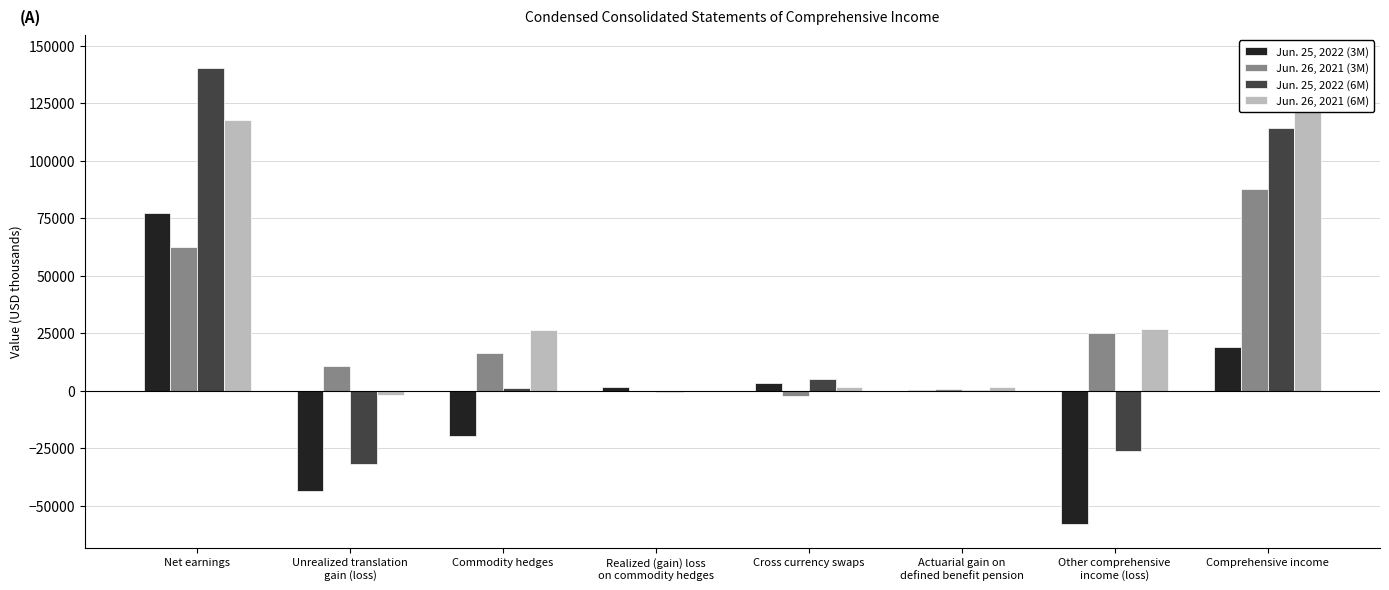

What position from the left is Net earnings?

1